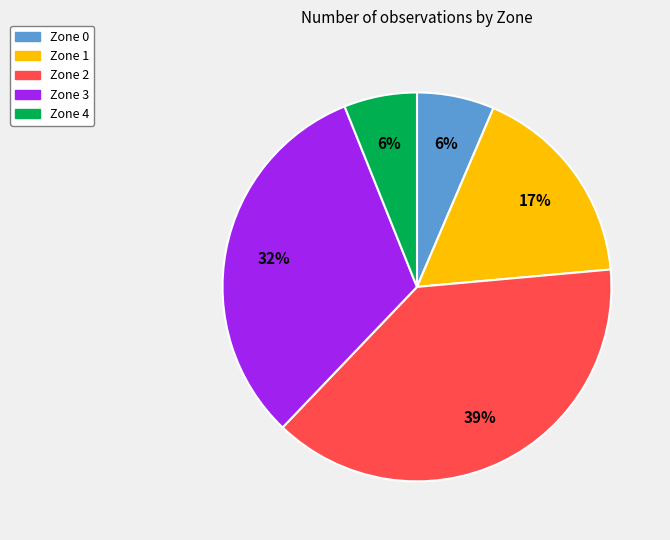

Is there any slice that represents more than half of the pie?

No